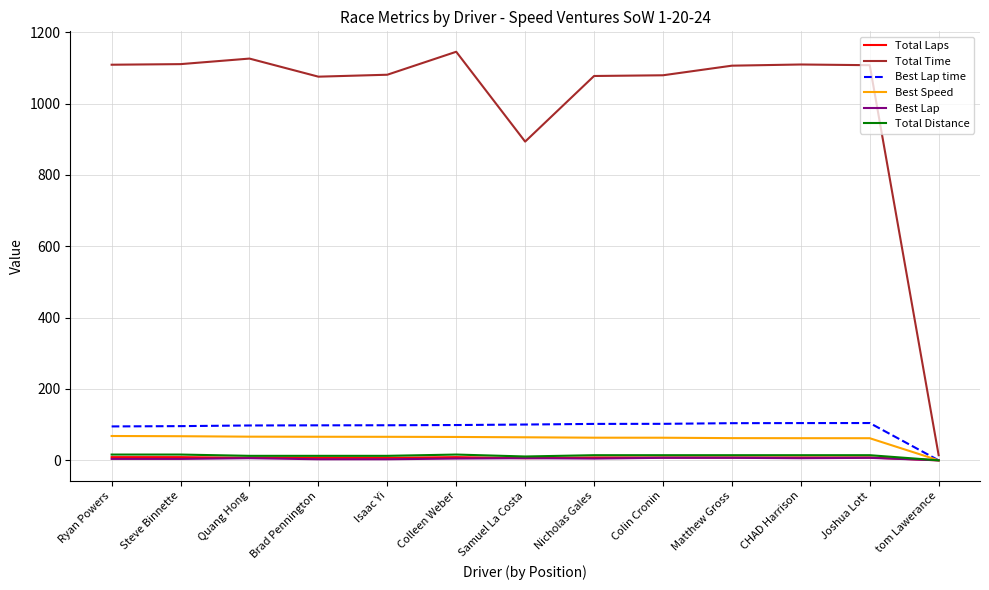

What is the difference between the maximum and minimum values in the Total Distance series?

16.2